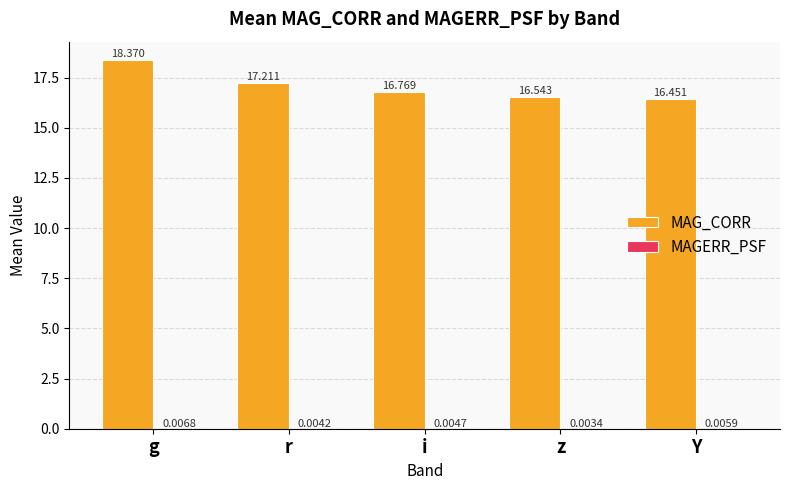

Which category has the highest value across all series?

g